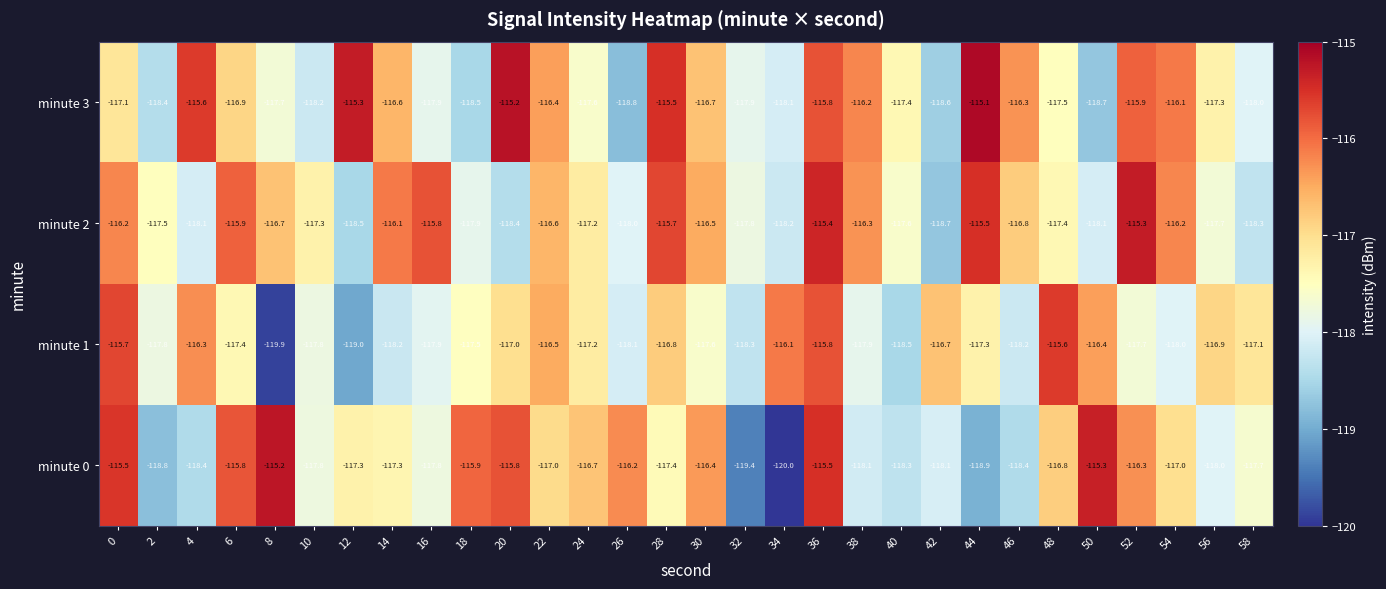

What is the difference between the second highest and second lowest values in the minute 3 series?

3.5